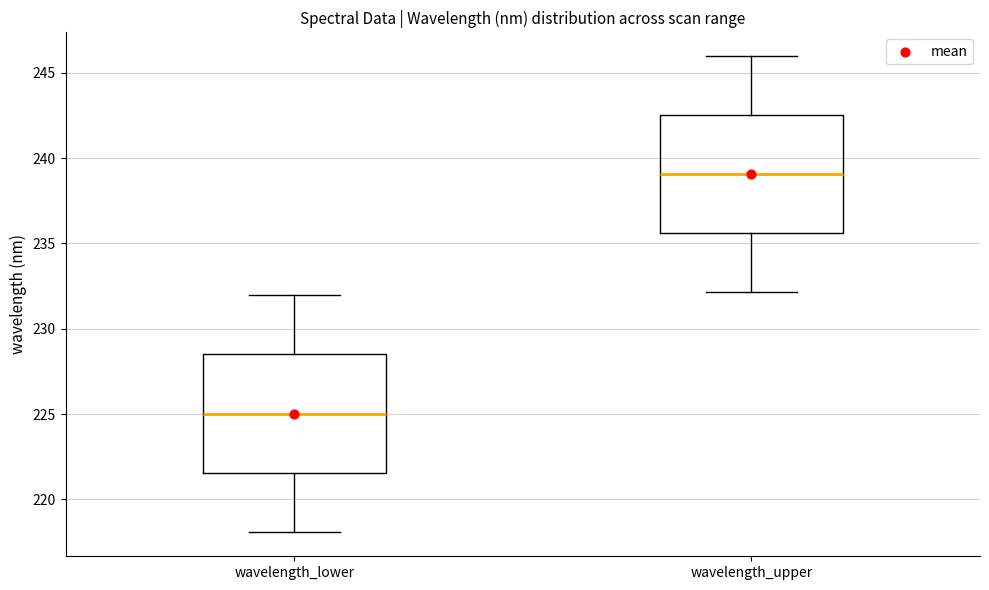

Which box has the highest median line?

wavelength_upper